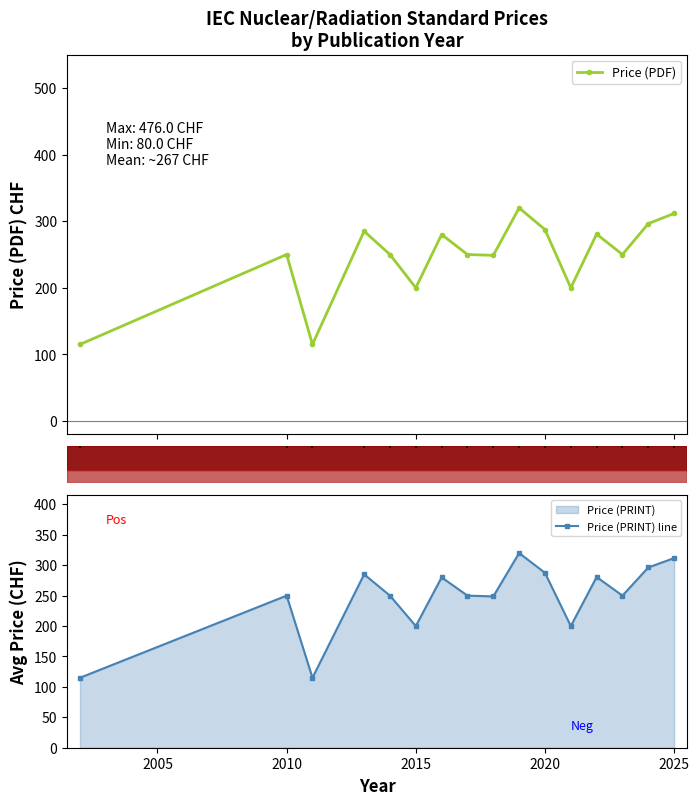

What is the highest value of the Price (PDF) series?

320.0